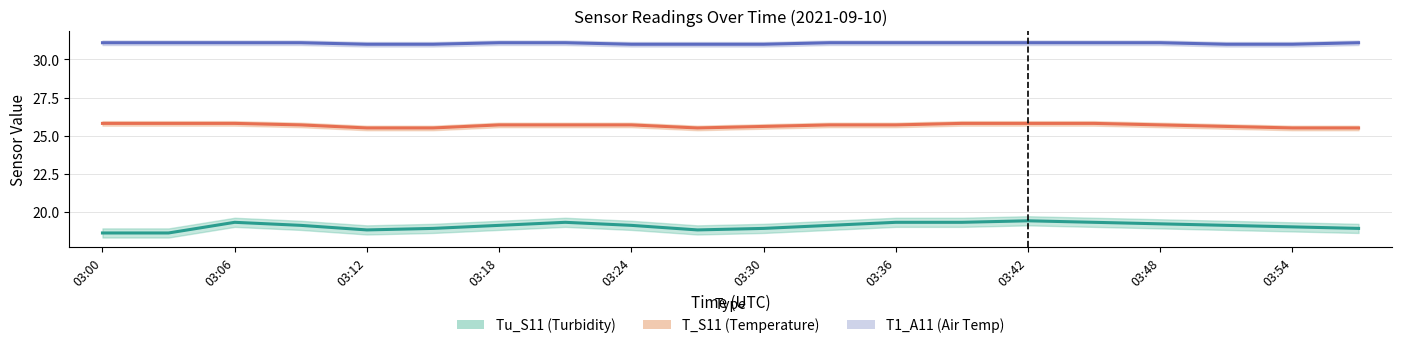

Reading right to left, transcribe all the data shown in this chart.

Tu_S11 (Turbidity): 18.9	19.0	19.1	19.2	19.3	19.4	19.3	19.3	19.1	18.9	18.8	19.1	19.3	19.1	18.9	18.8	19.1	19.3	18.6	18.6
T_S11 (Temperature): 25.5	25.5	25.6	25.7	25.8	25.8	25.8	25.7	25.7	25.6	25.5	25.7	25.7	25.7	25.5	25.5	25.7	25.8	25.8	25.8
T1_A11 (Air Temp): 31.1	31.0	31.0	31.1	31.1	31.1	31.1	31.1	31.1	31.0	31.0	31.0	31.1	31.1	31.0	31.0	31.1	31.1	31.1	31.1